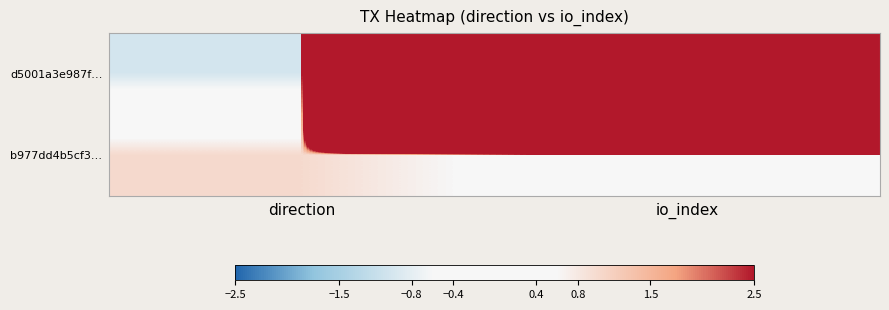

At which category is the sum across all series the highest?

io_index